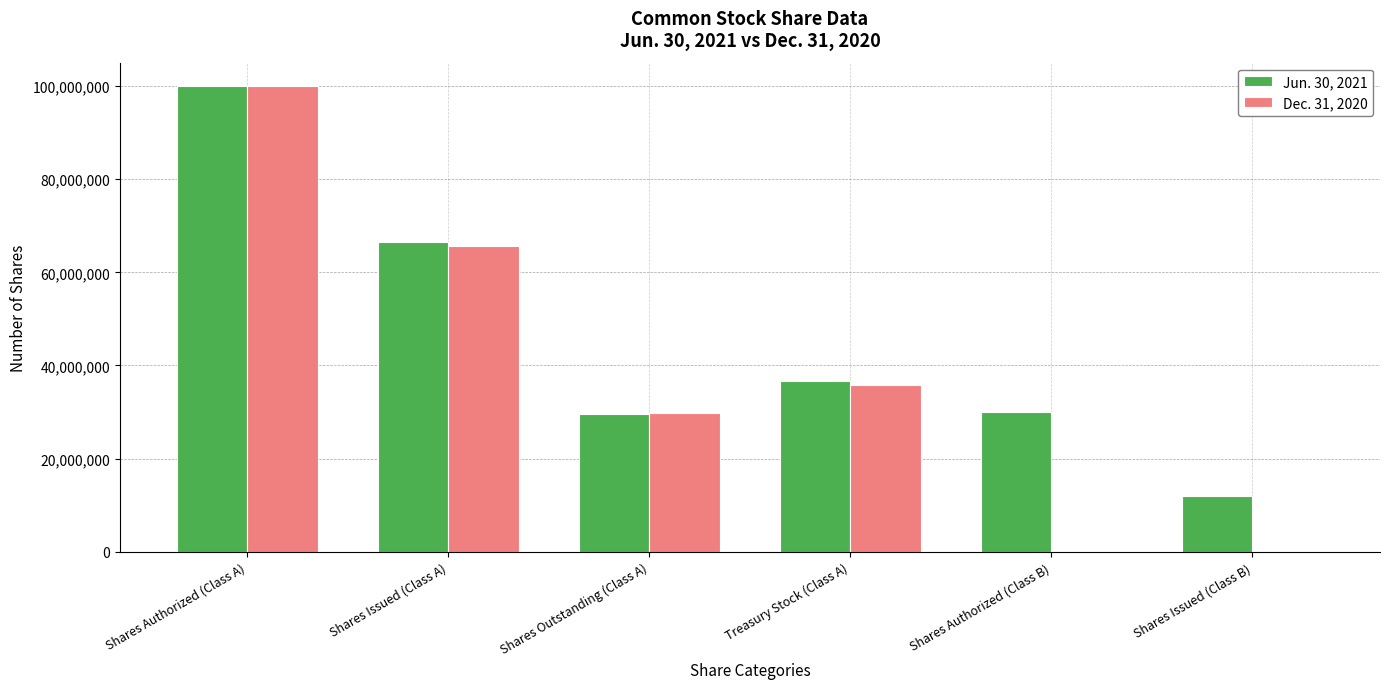

What are all the series names shown in the legend?

Jun. 30, 2021, Dec. 31, 2020